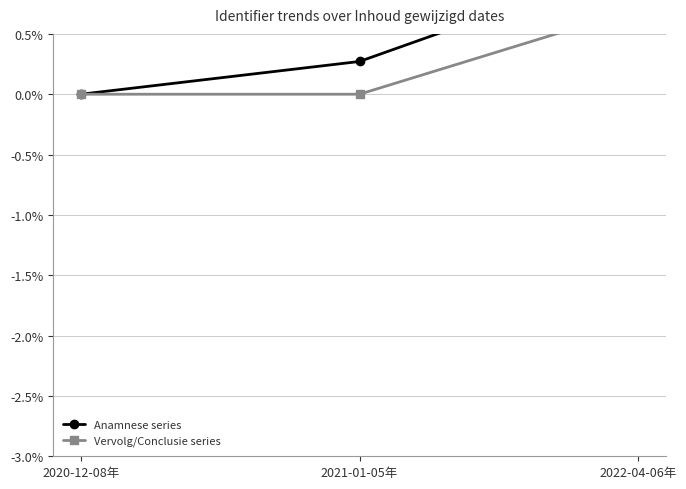

Between 2021-01-05年 and 2022-04-06年, which is larger?

2022-04-06年